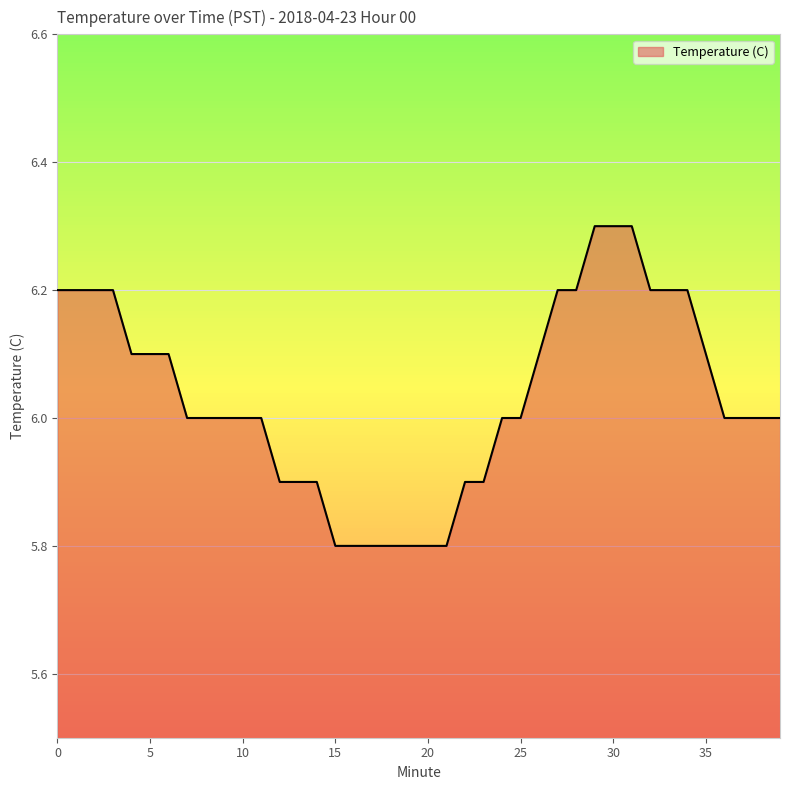

How many values are between 5 and 6?

23